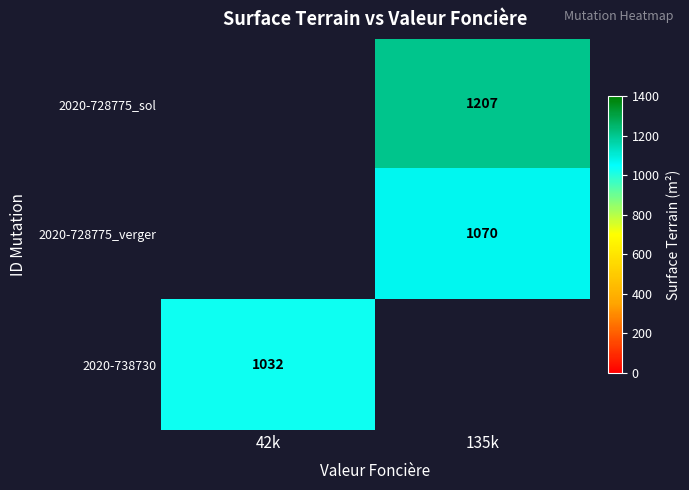

True or false: 2020-728775_verger has a value of 1070 at 135k.

True